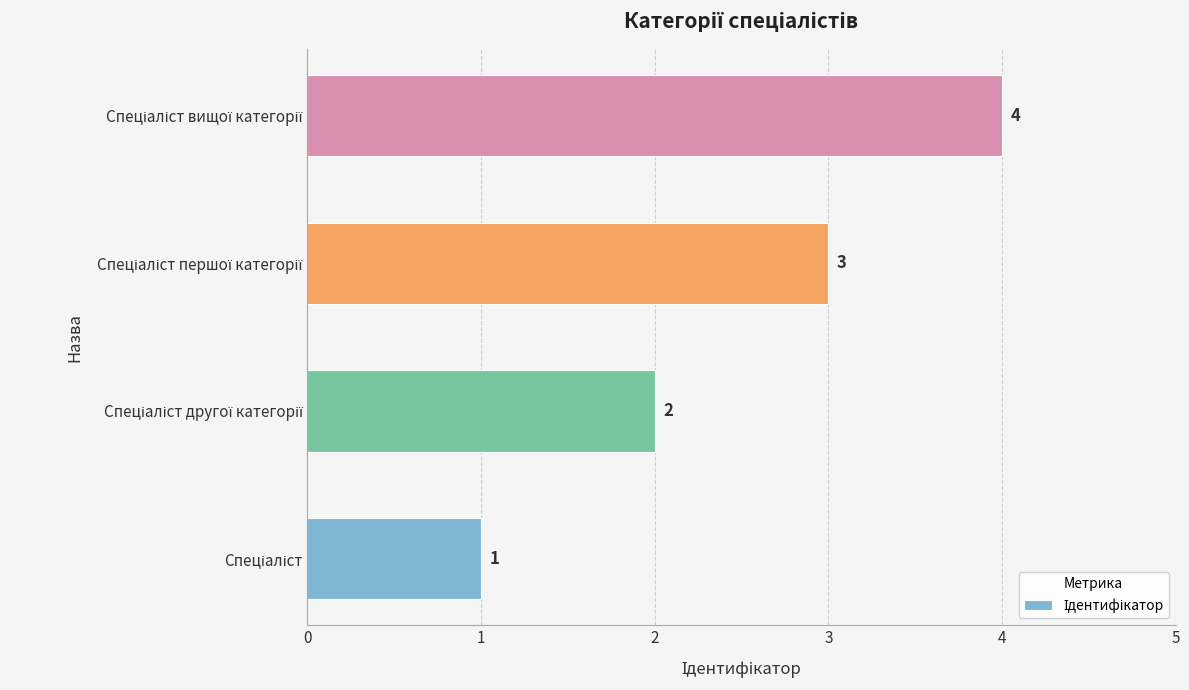

Count the values in the range 2 to 4.

3